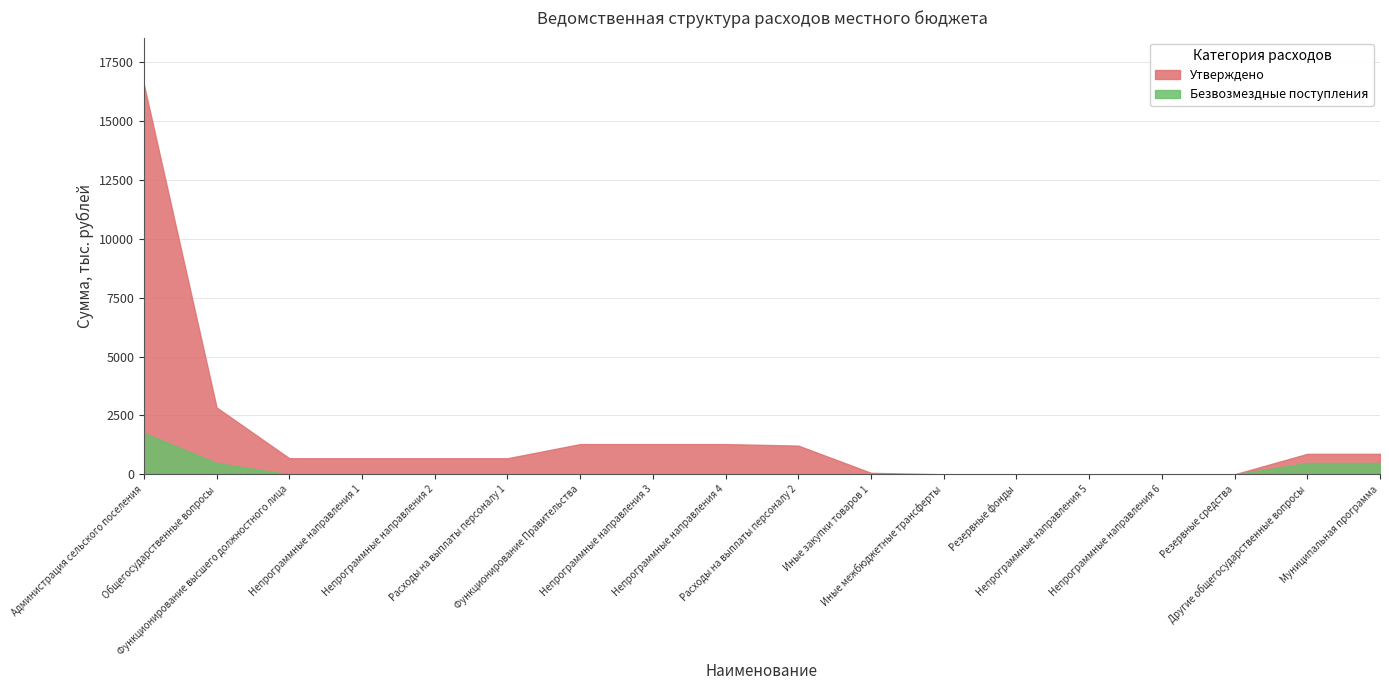

Rank the categories by Безвозмездные поступления value from highest to lowest.

Администрация сельского поселения, Общегосударственные вопросы, Другие общегосударственные вопросы, Муниципальная программа, Функционирование высшего должностного лица, Непрограммные направления 1, Непрограммные направления 2, Расходы на выплаты персоналу 1, Функционирование Правительства, Непрограммные направления 3, Непрограммные направления 4, Расходы на выплаты персоналу 2, Иные закупки товаров 1, Иные межбюджетные трансферты, Резервные фонды, Непрограммные направления 5, Непрограммные направления 6, Резервные средства